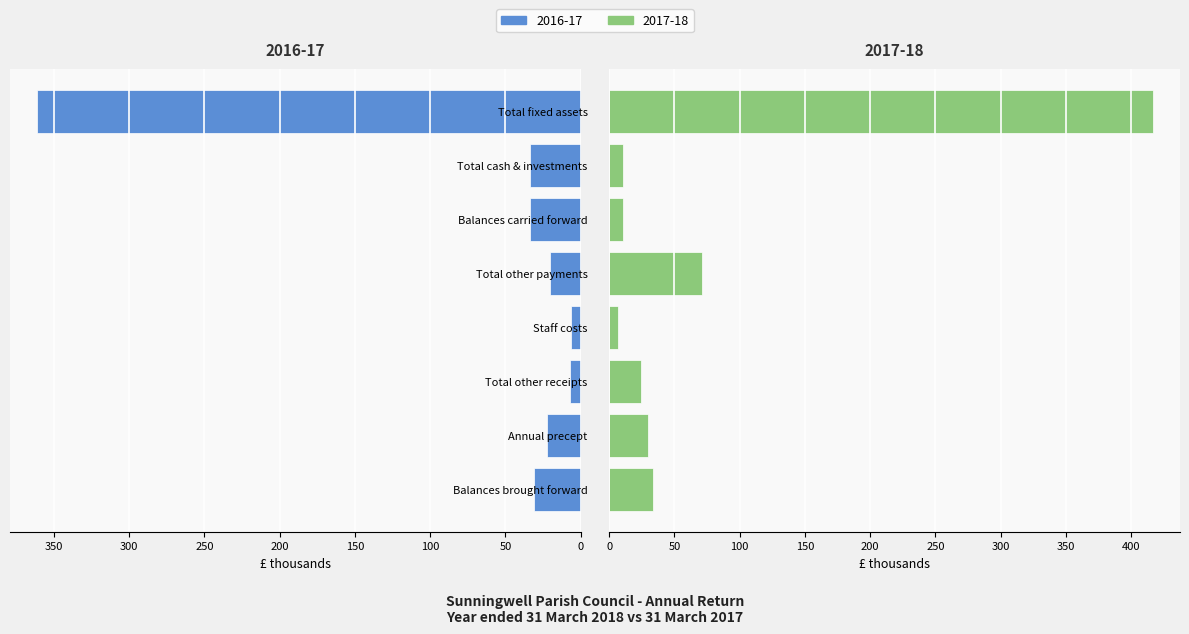

How many bars are there in total?

16